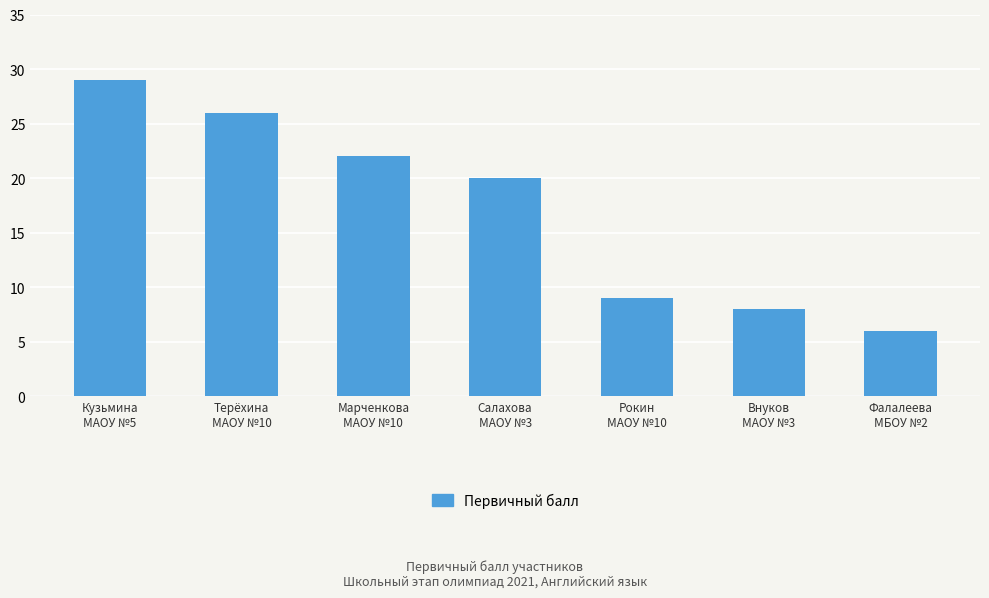

What position from the left is Салахова
МАОУ №3?

4